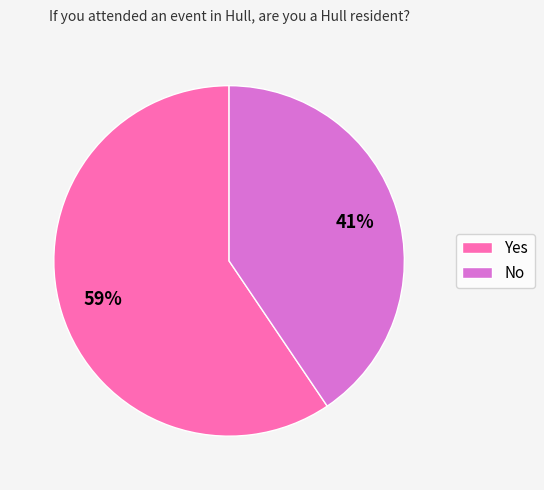

How many segments does this pie chart have?

2